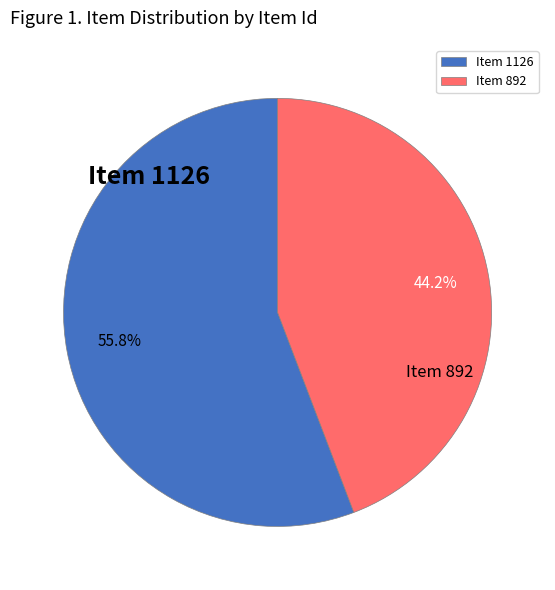

Approximately how many times larger is the value at Item 892 compared to Item 1126?

0.8